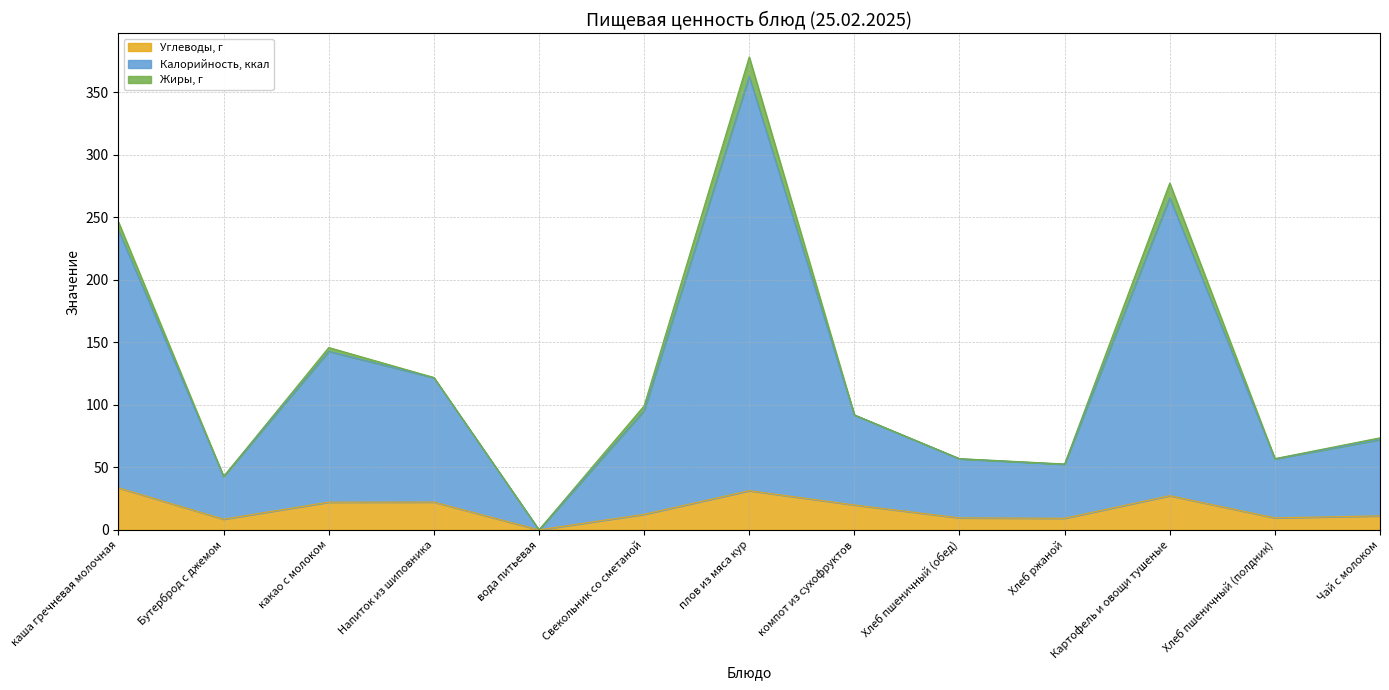

At which category is the sum across all series the highest?

плов из мяса кур